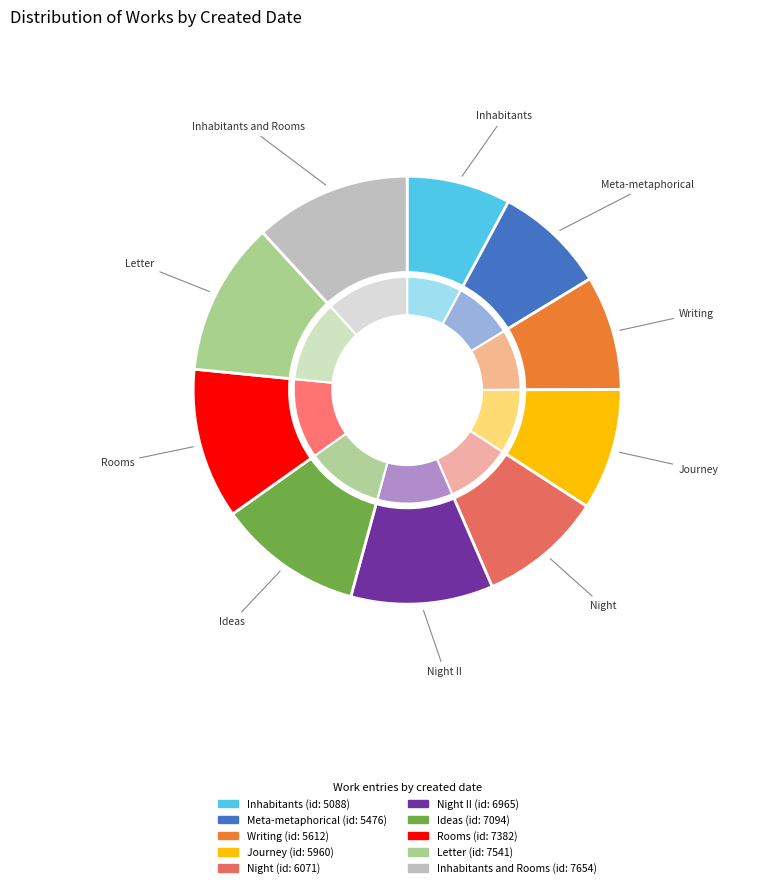

Is there any slice that represents more than half of the pie?

No